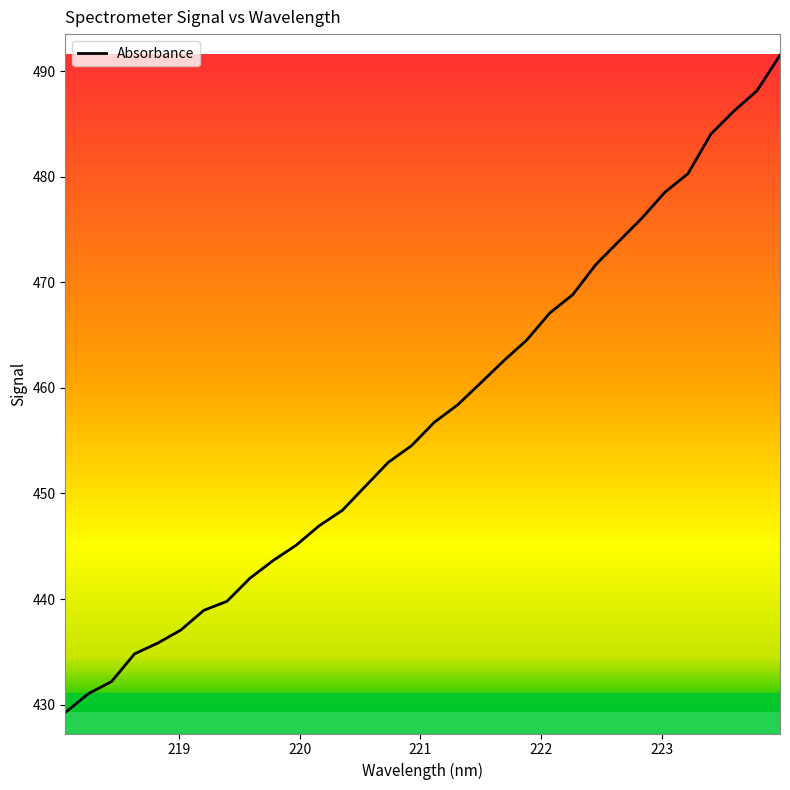

What is the difference between the maximum and minimum values?

62.3